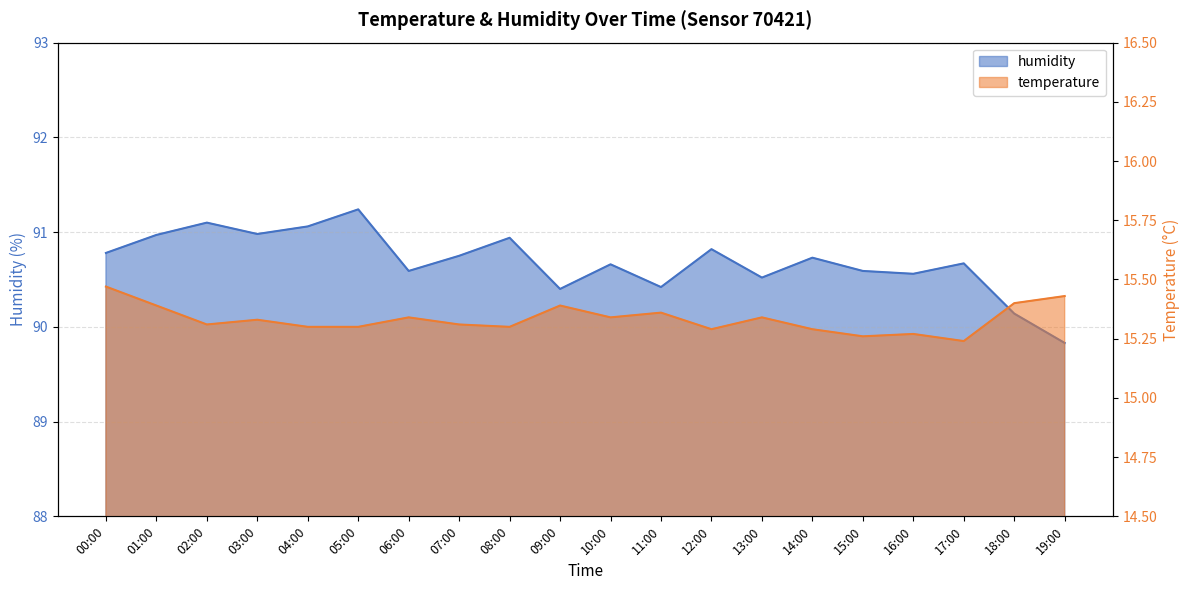

How many distinct data groups are displayed?

2